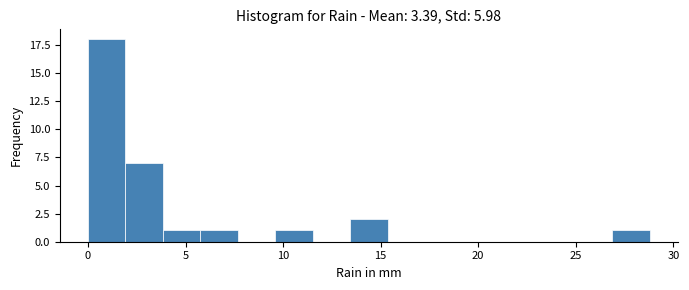

Around what value on the x-axis is the tallest bar? Give the approximate position of its centre, as read against the axis.

1.0